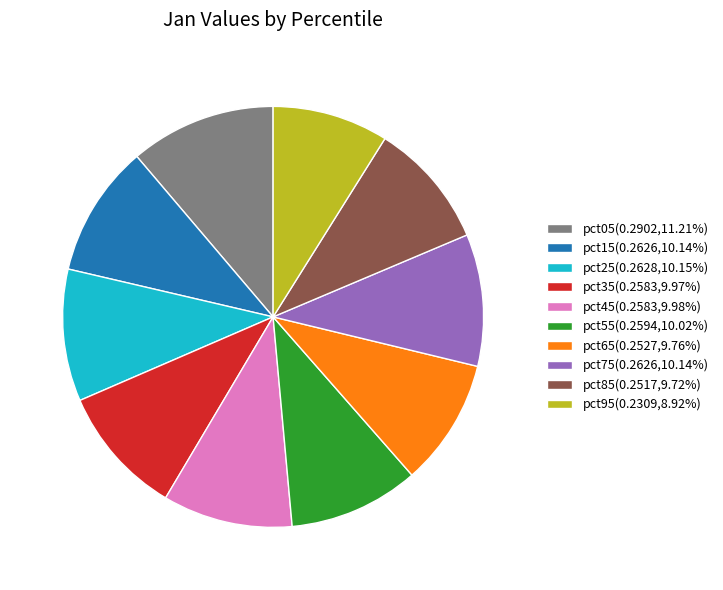

Is the sum of pct75 and pct35 greater than half?

No